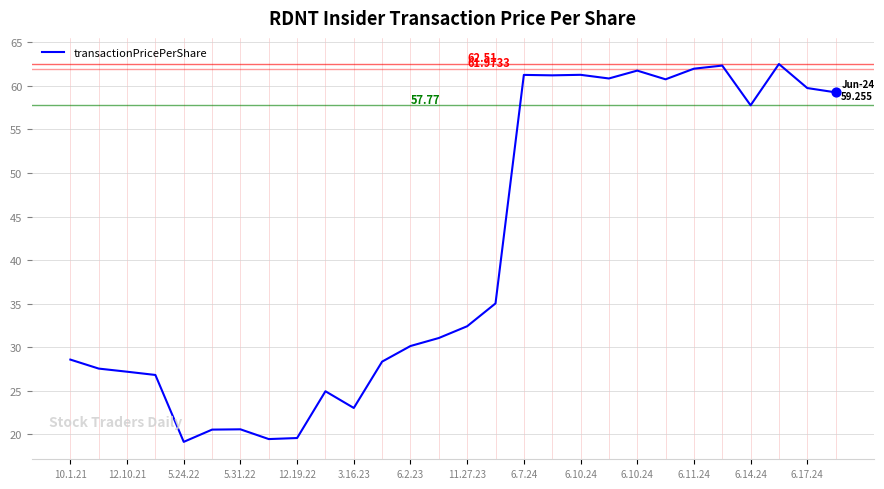

What is the difference between the maximum and minimum values?

43.4